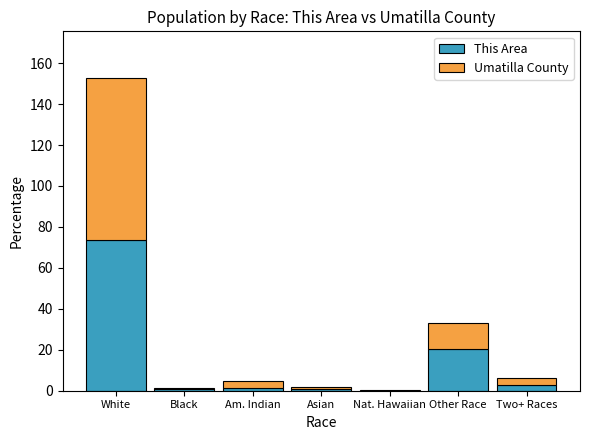

What is the highest value of the This Area series?

73.6